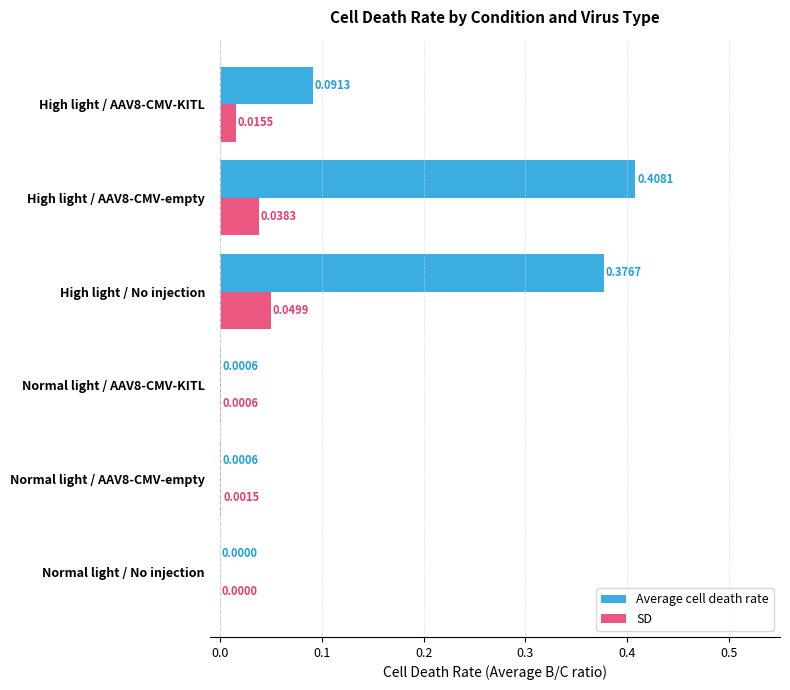

At which label does SD reach its peak?

High light / No injection